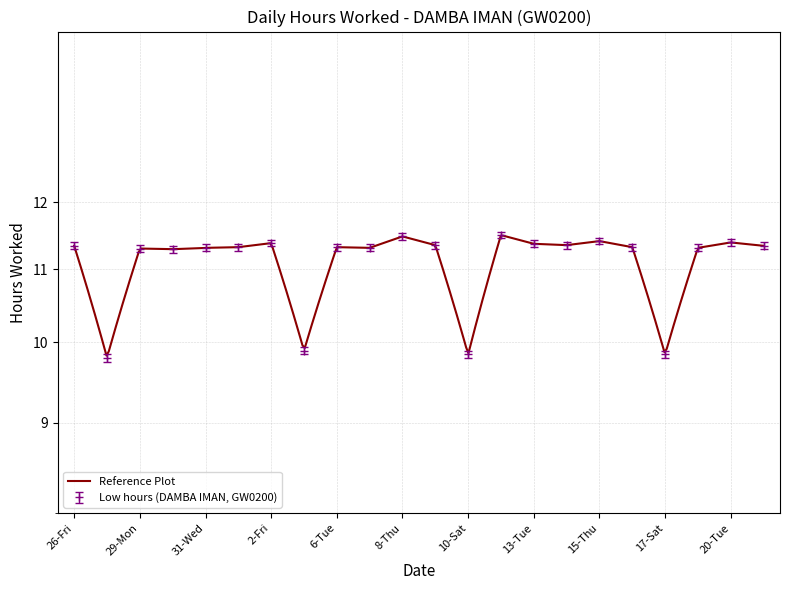

What is the change in value from 7-Wed to 17-Sat?

-1.5